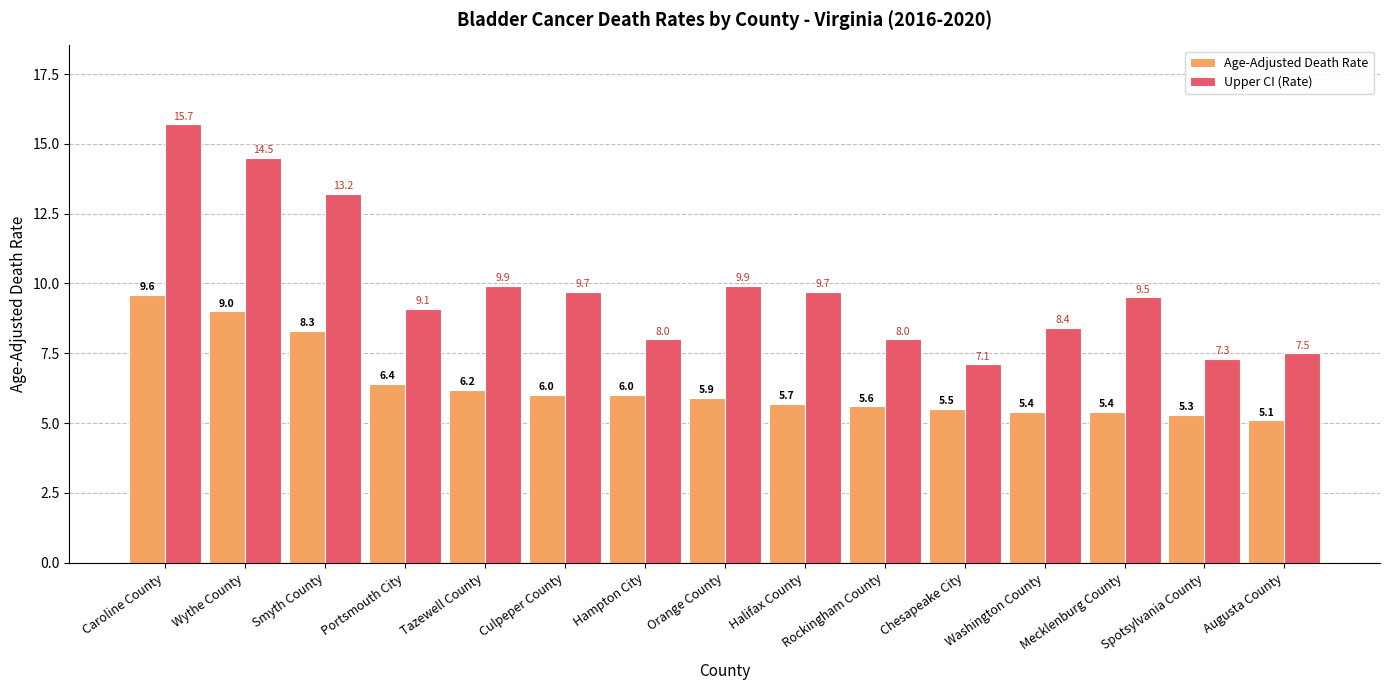

What is the difference between the highest and lowest values at Augusta County?

2.4